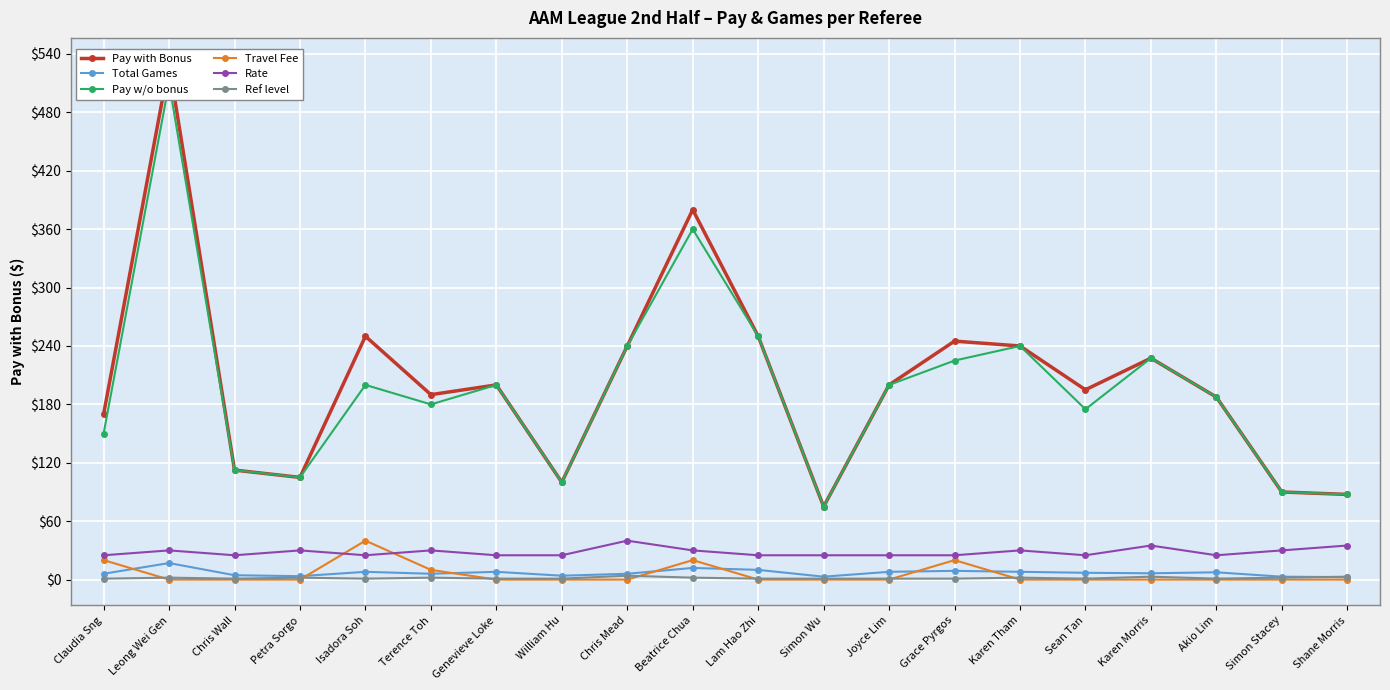

List the series in order of their peak value, highest first.

Pay with Bonus, Pay w/o bonus, Travel Fee, Rate, Total Games, Ref level